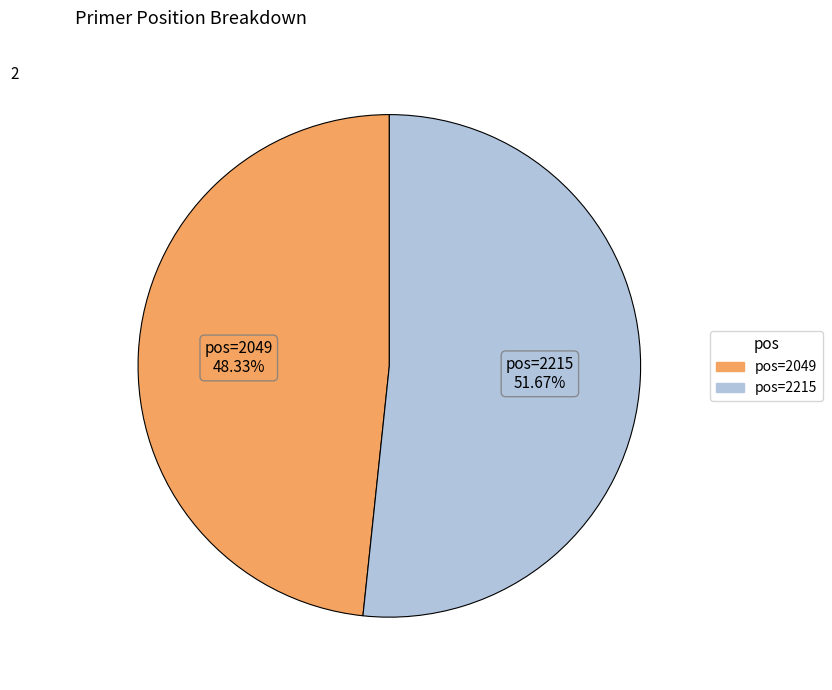

Which slice represents more than half of the pie?

pos=2215